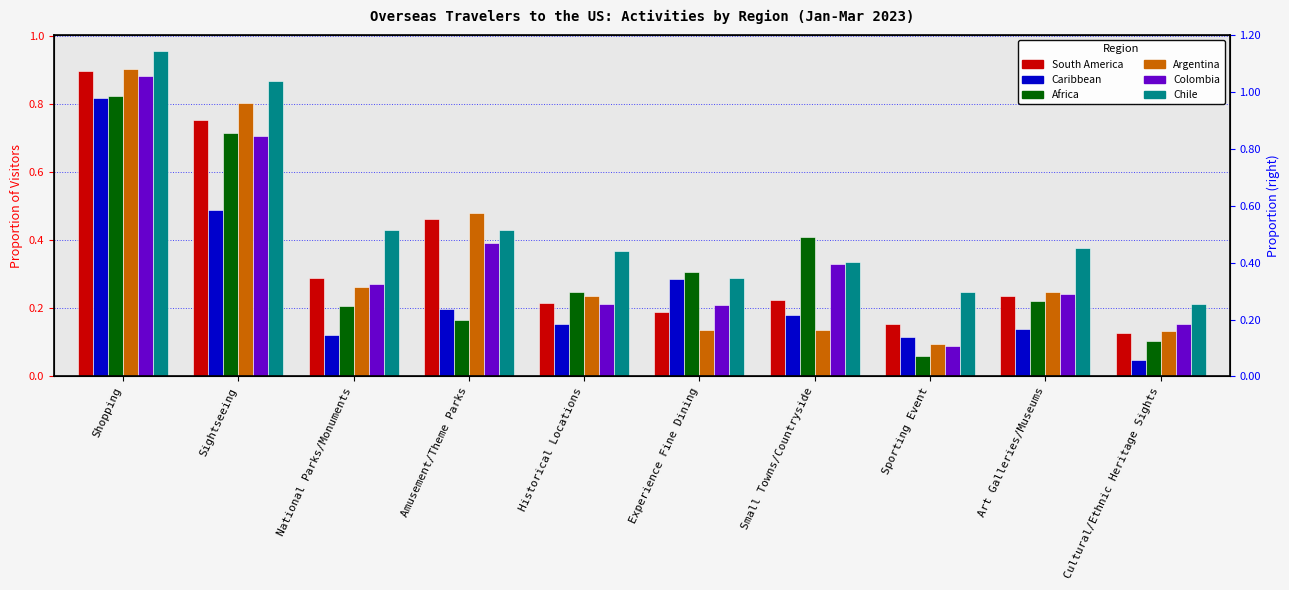

True or false: South America has a value of 0.2 at Sporting Event.

True